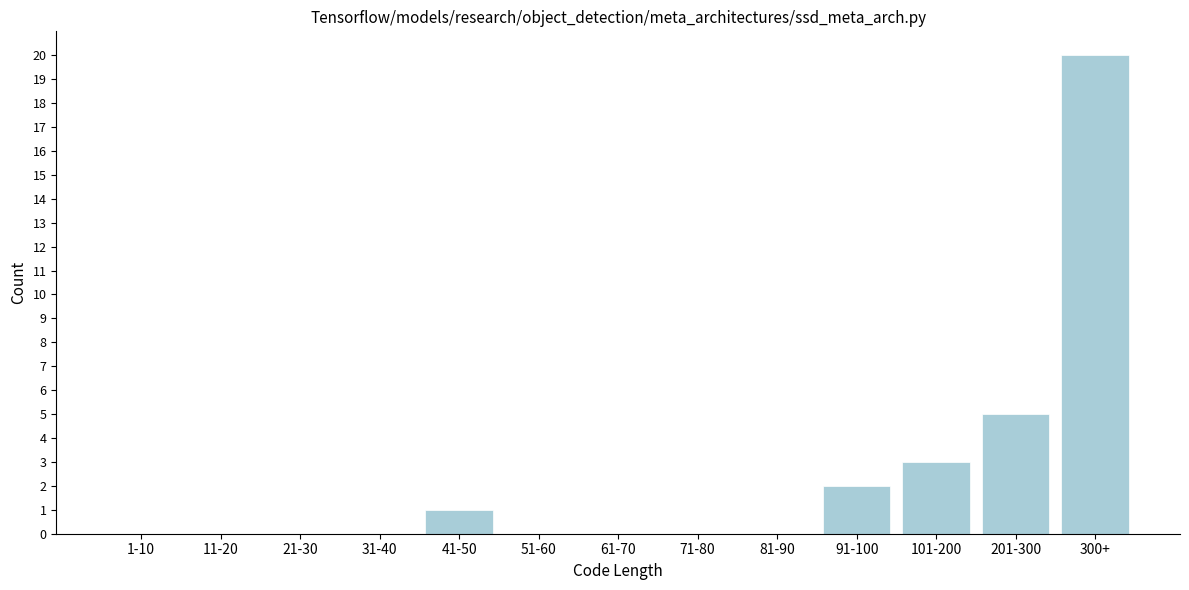

Reading right to left, extract all data points from this chart.

300+=20	201-300=5	101-200=3	91-100=2	81-90=0	71-80=0	61-70=0	51-60=0	41-50=1	31-40=0	21-30=0	11-20=0	1-10=0